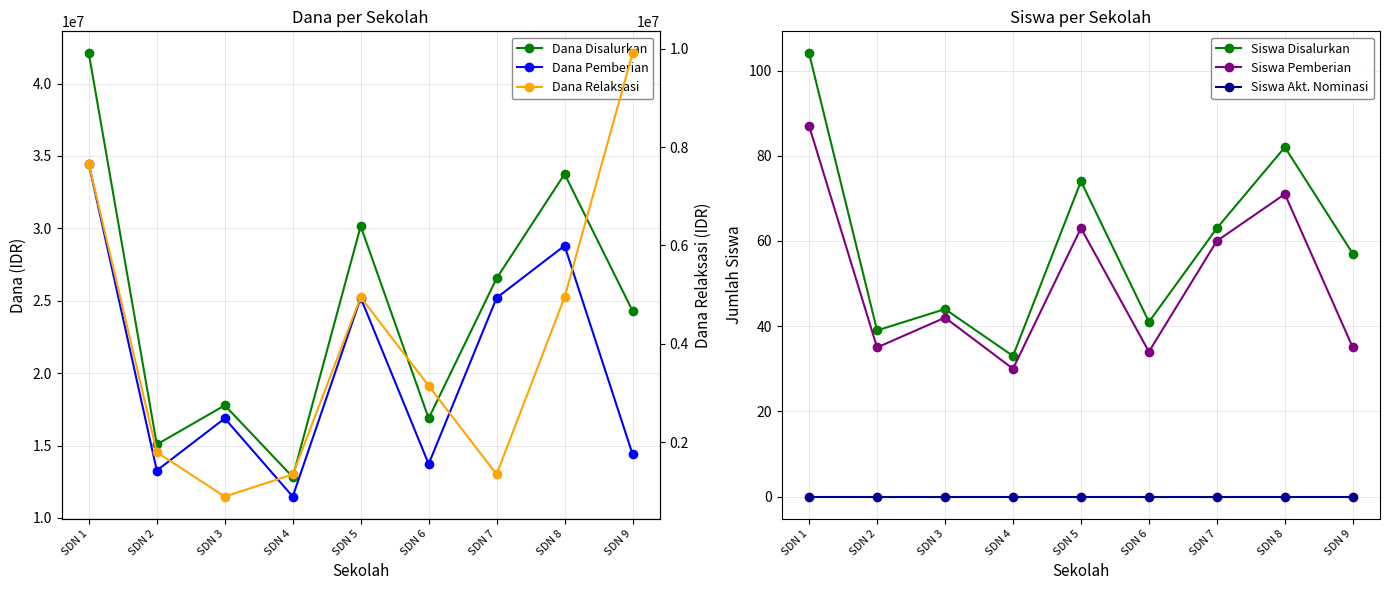

What is the total value across all series at SDN 7?

53100123